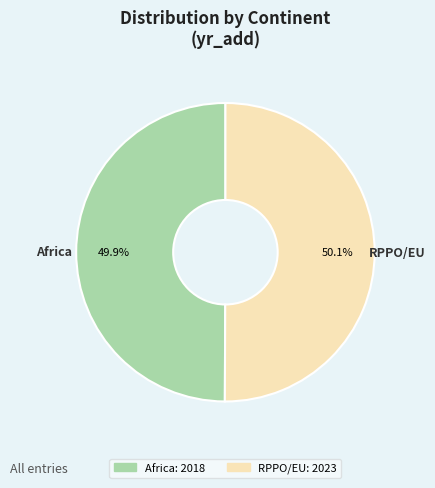

The RPPO/EU slice represents 50% of the pie. True or false?

True